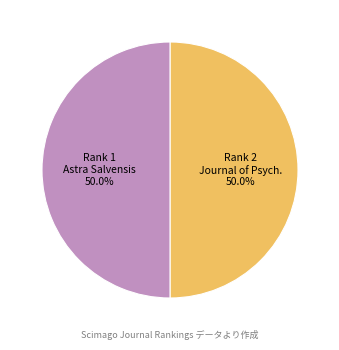

Combined, do Rank 1 Astra Salvensis 50.0% and Rank 2 Journal of Psych. 50.0% account for over 50%?

Yes